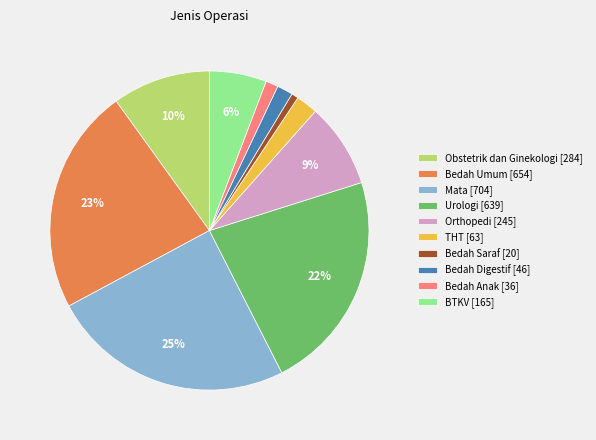

Between Bedah Anak [36] and Obstetrik dan Ginekologi [284], which is larger?

Obstetrik dan Ginekologi [284]